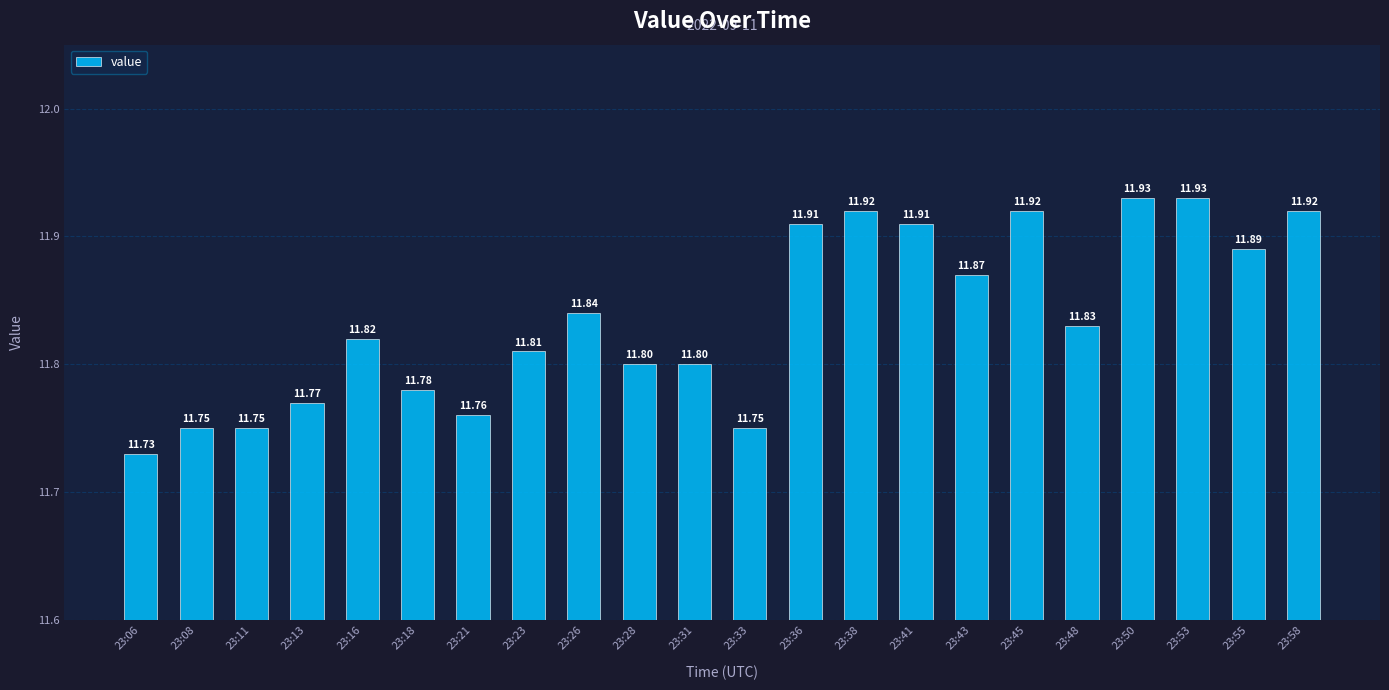

What is the value of the 10th bar from the left?

11.8